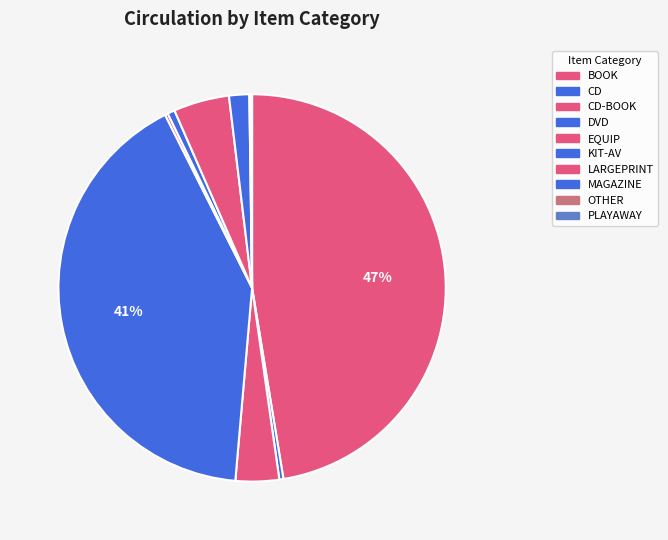

To the nearest percent, what is the combined percentage of MAGAZINE and LARGEPRINT?

3%